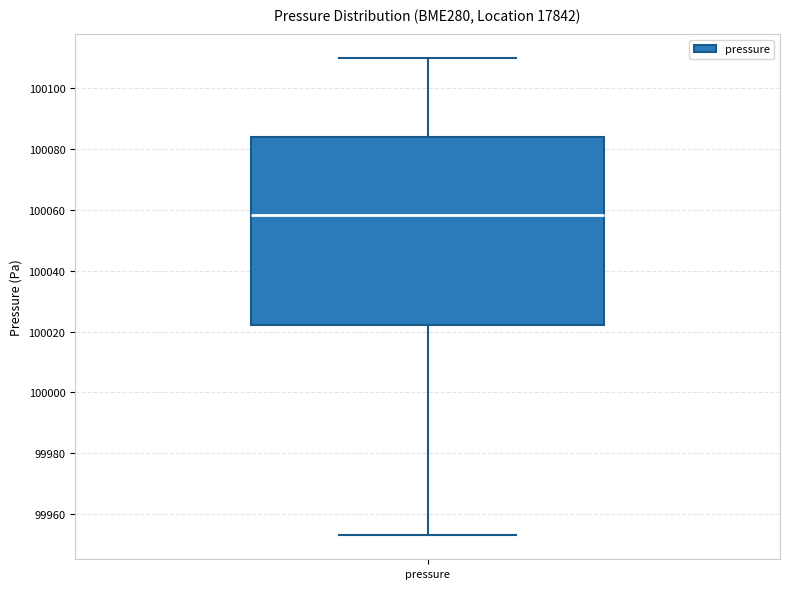

Read this box plot against the y-axis: the position of the median line, the range covered by the box, and the ends of both whiskers. The values are not printed on the chart, so give them approximately, as read against the axis.

median 100058, box 100022 to 100084, whiskers 99952 to 100110